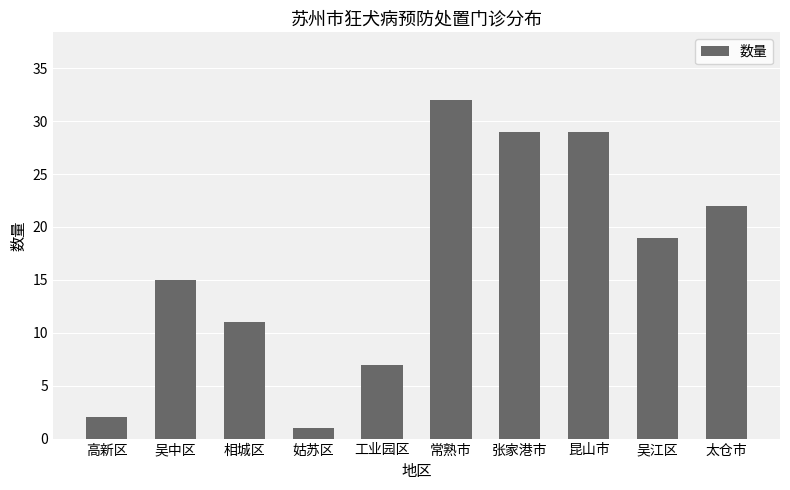

What is the sum of all values?

167